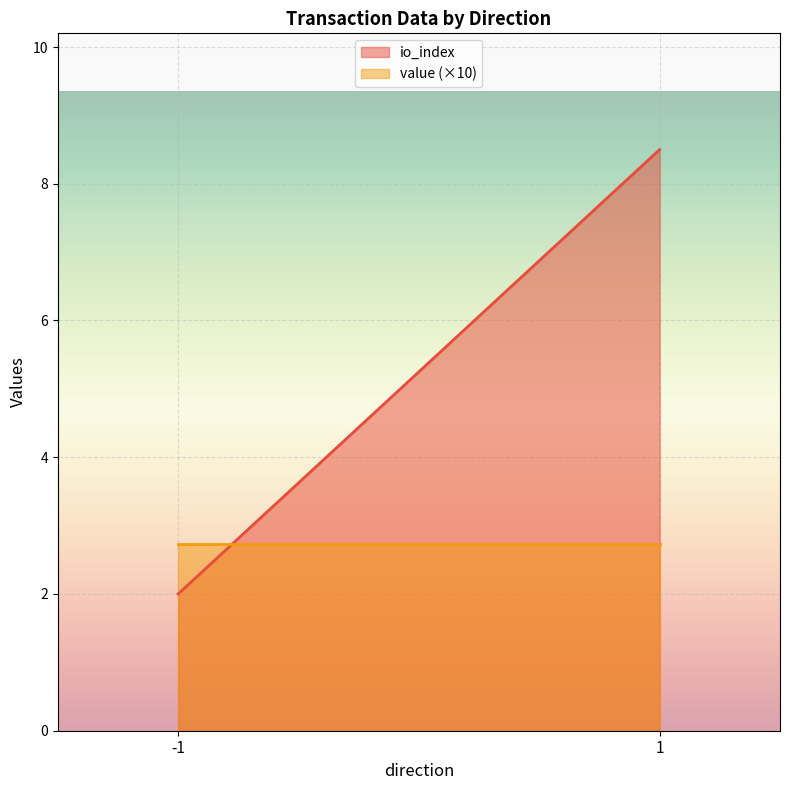

What is the average value of the io_index series?

5.2